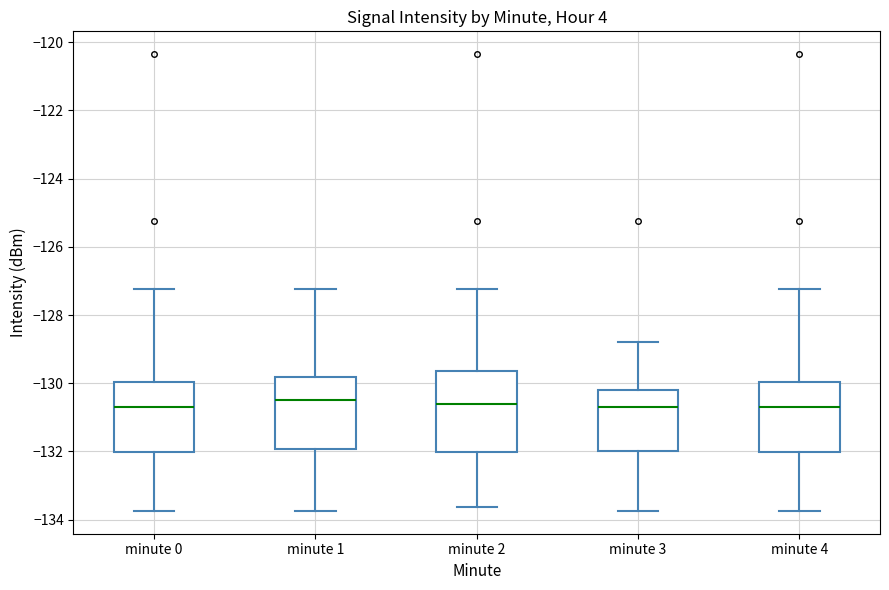

Reading left to right, transcribe this box plot: for each box, give where its median line is, the range the box spans, and where its two whiskers end, as read against the y-axis. The values are not printed on the chart, so give them approximately, as read against the axis.

minute 0: median -130.6, box -132.0 to -130.0, whiskers -133.8 to -127.2
minute 1: median -130.4, box -132.0 to -129.8, whiskers -133.8 to -127.2
minute 2: median -130.6, box -132.0 to -129.6, whiskers -133.6 to -127.2
minute 3: median -130.6, box -132.0 to -130.2, whiskers -133.8 to -128.8
minute 4: median -130.6, box -132.0 to -130.0, whiskers -133.8 to -127.2